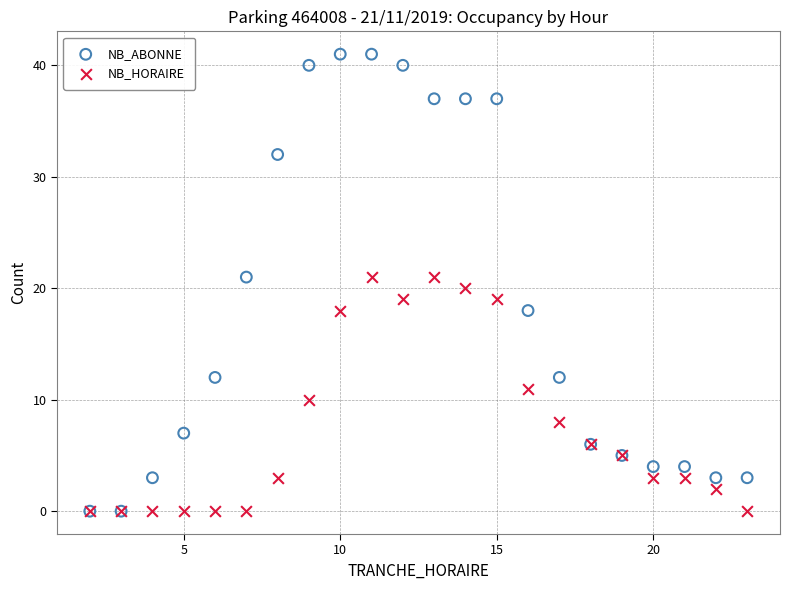

What are all the series names shown in the legend?

NB_ABONNE, NB_HORAIRE